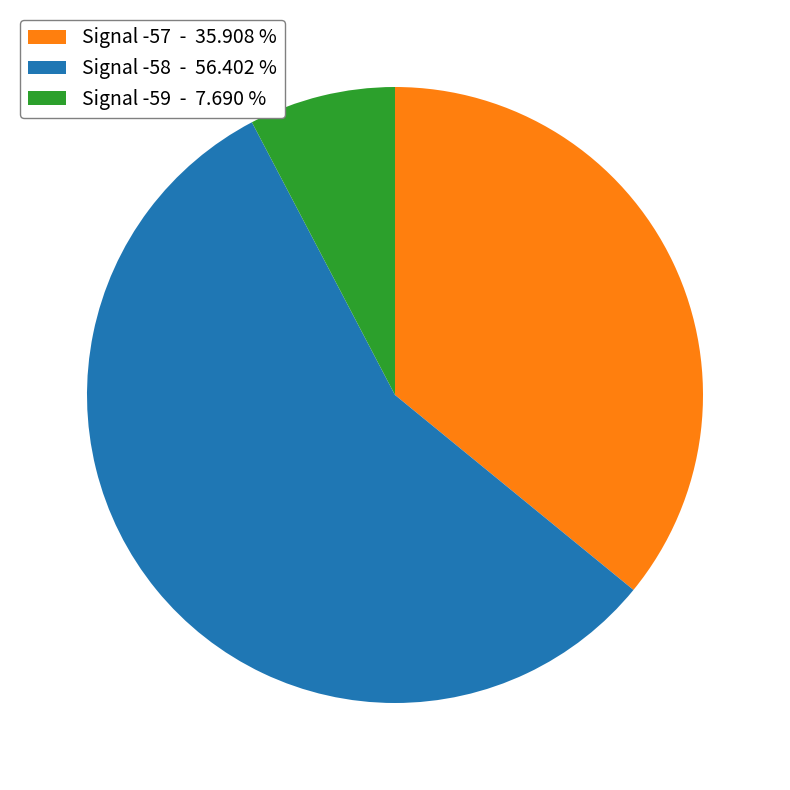

Is the sum of Signal -58 - 56.402 % and Signal -57 - 35.908 % greater than half?

Yes